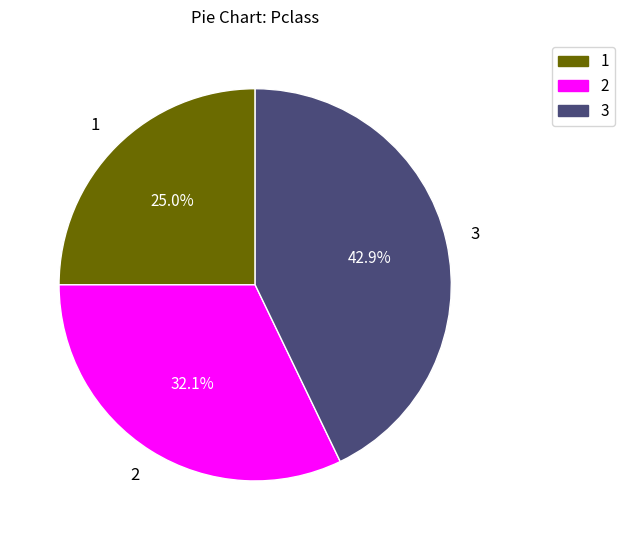

Is there any slice that represents more than half of the pie?

No